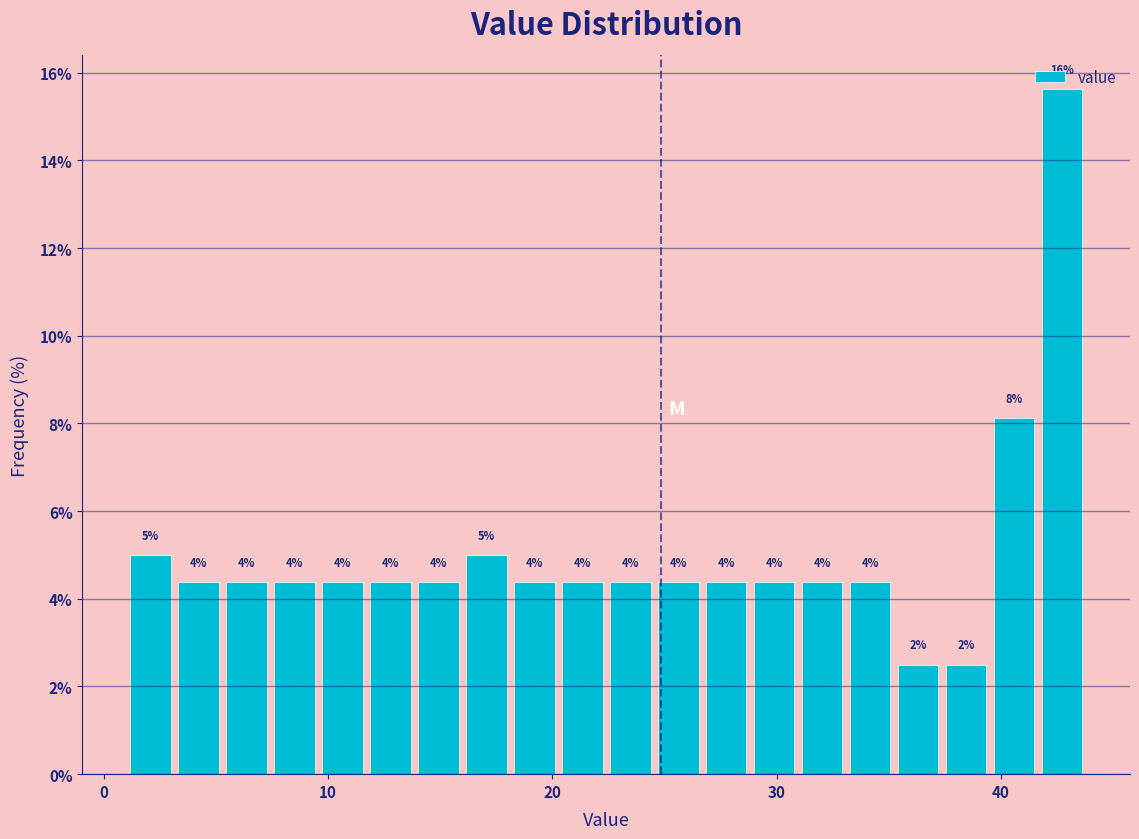

Read against the x-axis, roughly where is the centre of the tallest bar?

43